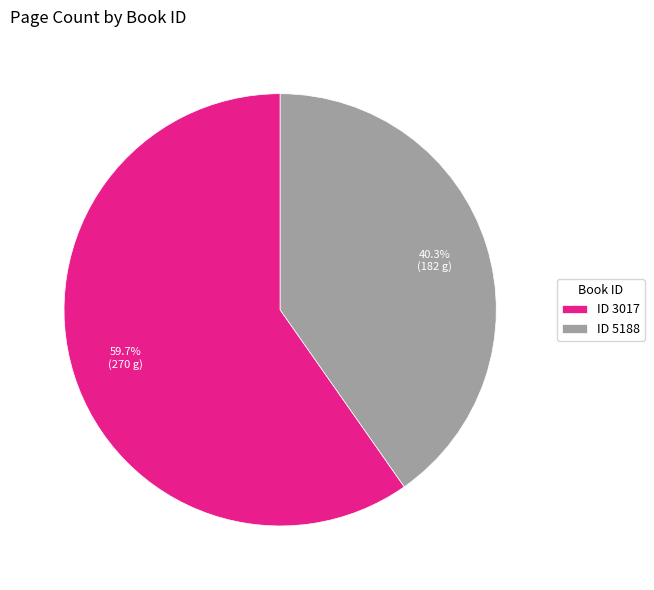

Between ID 5188 and ID 3017, which is larger?

ID 3017